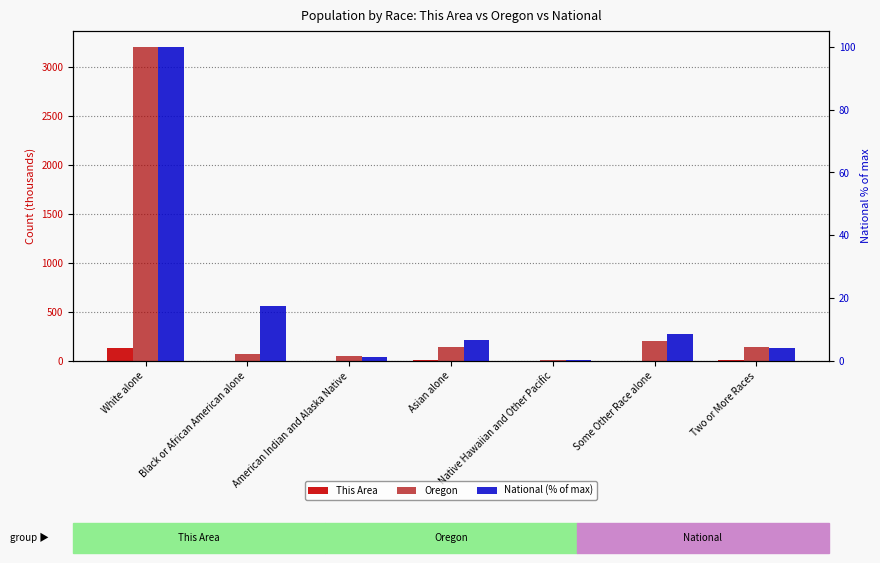

What is the total value across all series at Some Other Race alone?

217.7